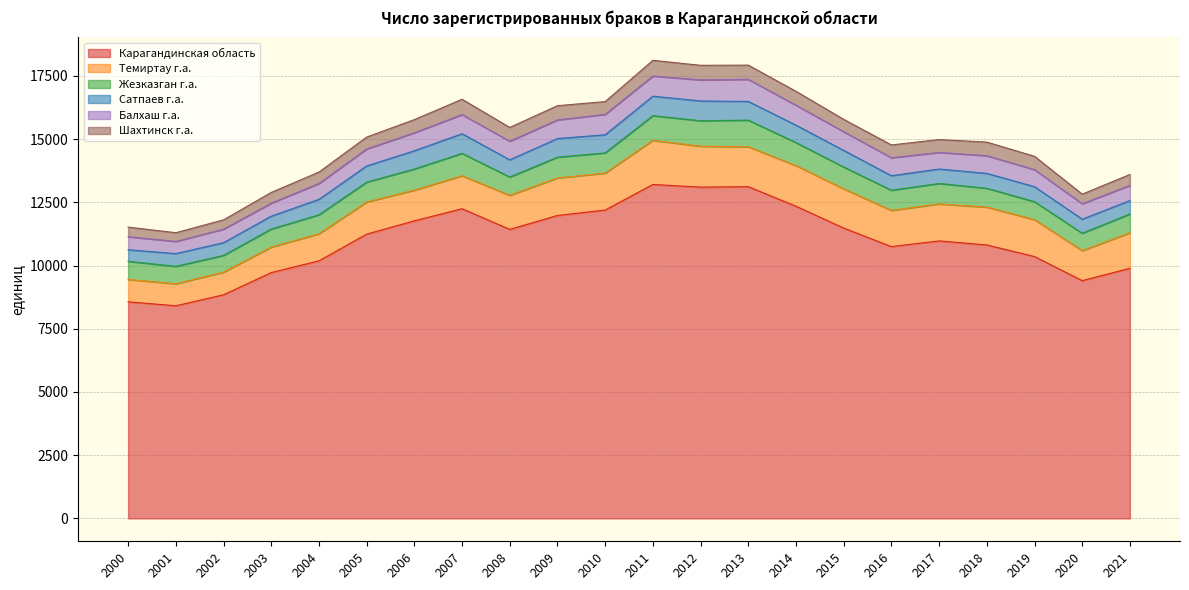

How many values in the Балхаш г.а. series are below 712?

11